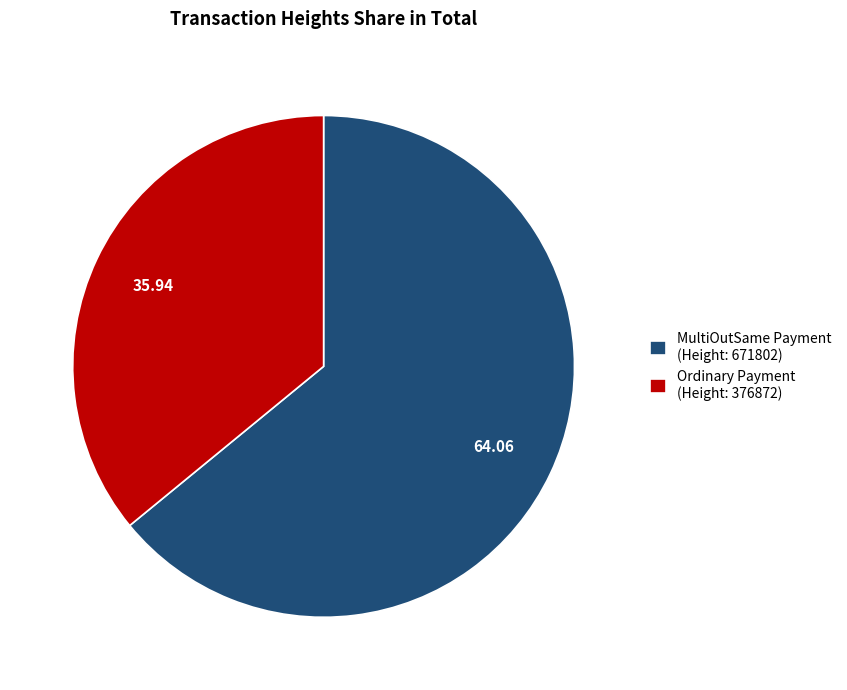

Do MultiOutSame Payment (Height: 671802) and Ordinary Payment (Height: 376872) together represent more than half of the pie?

Yes